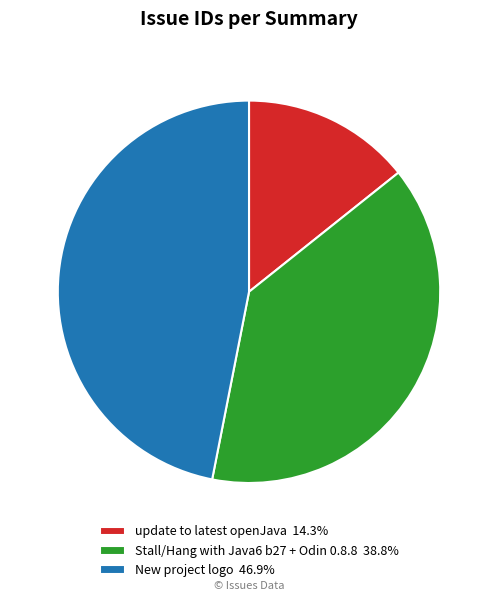

True or false: Stall/Hang with Java6 b27 + Odin 0.8.8 accounts for 51% of the total.

False